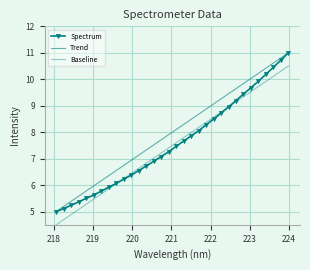

How many values in the Spectrum series exceed 7?

18